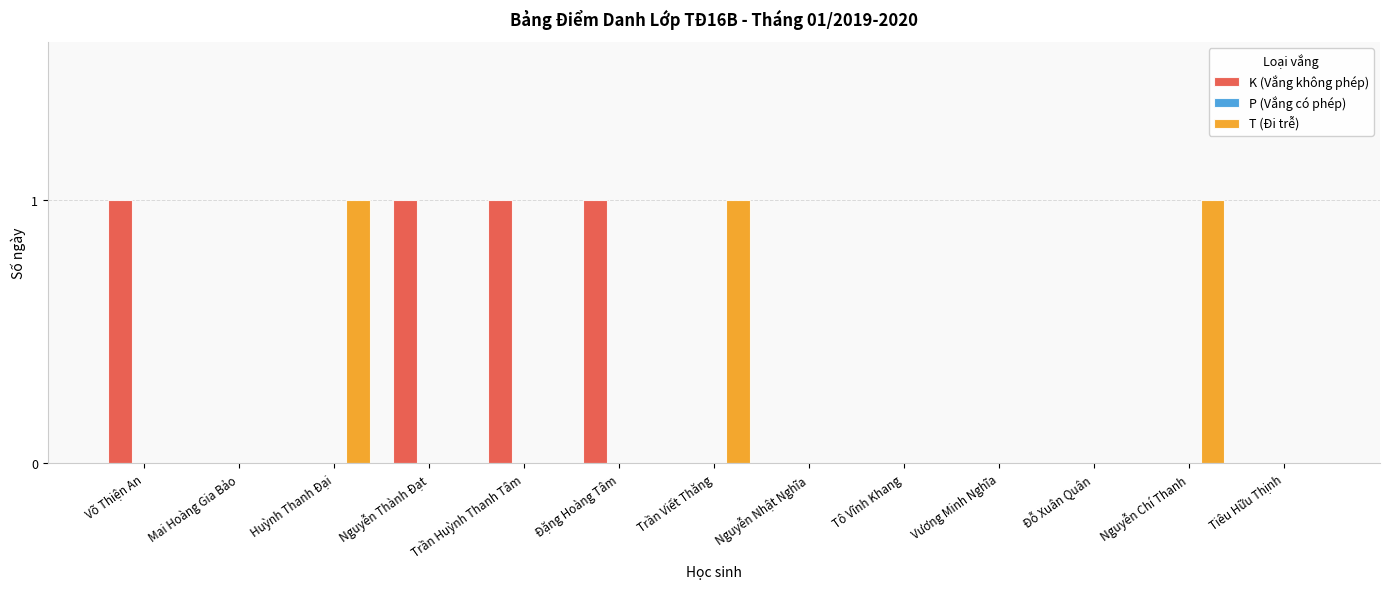

Which series has the largest total across all categories?

K (Vắng không phép)